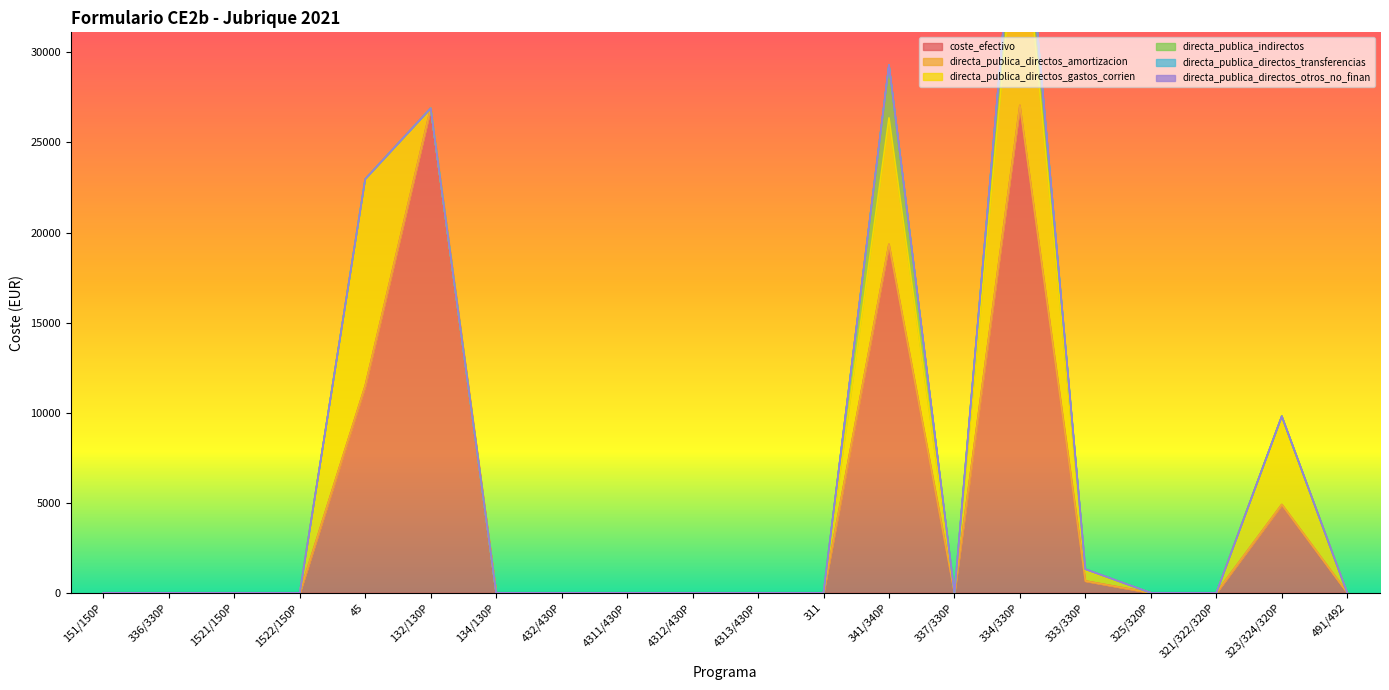

Reading left to right, list all the values displayed in this chart.

coste_efectivo: 151/150P=0.0	336/330P=0.0	1521/150P=0.0	1522/150P=0.0	45=11482.9	132/130P=26897.0	134/130P=0.0	432/430P=0.0	4311/430P=0.0	4312/430P=0.0	4313/430P=0.0	311=0.0	341/340P=19345.3	337/330P=0.0	334/330P=27054.7	333/330P=655.3	325/320P=0.0	321/322/320P=0.0	323/324/320P=4900.8	491/492=0.0
directa_publica_directos_amortizacion: 151/150P=0.0	336/330P=0.0	1521/150P=0.0	1522/150P=0.0	45=0.0	132/130P=0.0	134/130P=0.0	432/430P=0.0	4311/430P=0.0	4312/430P=0.0	4313/430P=0.0	311=0.0	341/340P=0.0	337/330P=0.0	334/330P=0.0	333/330P=0.0	325/320P=0.0	321/322/320P=0.0	323/324/320P=0.0	491/492=0.0
directa_publica_directos_gastos_corrien: 151/150P=0.0	336/330P=0.0	1521/150P=0.0	1522/150P=0.0	45=11482.9	132/130P=0.0	134/130P=0.0	432/430P=0.0	4311/430P=0.0	4312/430P=0.0	4313/430P=0.0	311=0.0	341/340P=7019.5	337/330P=0.0	334/330P=12364.5	333/330P=592.8	325/320P=0.0	321/322/320P=0.0	323/324/320P=4900.8	491/492=0.0
directa_publica_indirectos: 151/150P=0.0	336/330P=0.0	1521/150P=0.0	1522/150P=0.0	45=0.0	132/130P=0.0	134/130P=0.0	432/430P=0.0	4311/430P=0.0	4312/430P=0.0	4313/430P=0.0	311=0.0	341/340P=2940.1	337/330P=0.0	334/330P=2579.7	333/330P=62.5	325/320P=0.0	321/322/320P=0.0	323/324/320P=0.0	491/492=0.0
directa_publica_directos_transferencias: 151/150P=0.0	336/330P=0.0	1521/150P=0.0	1522/150P=0.0	45=0.0	132/130P=0.0	134/130P=0.0	432/430P=0.0	4311/430P=0.0	4312/430P=0.0	4313/430P=0.0	311=0.0	341/340P=0.0	337/330P=0.0	334/330P=0.0	333/330P=0.0	325/320P=0.0	321/322/320P=0.0	323/324/320P=0.0	491/492=0.0
directa_publica_directos_otros_no_finan: 151/150P=0.0	336/330P=0.0	1521/150P=0.0	1522/150P=0.0	45=0.0	132/130P=0.0	134/130P=0.0	432/430P=0.0	4311/430P=0.0	4312/430P=0.0	4313/430P=0.0	311=0.0	341/340P=0.0	337/330P=0.0	334/330P=0.0	333/330P=0.0	325/320P=0.0	321/322/320P=0.0	323/324/320P=0.0	491/492=0.0